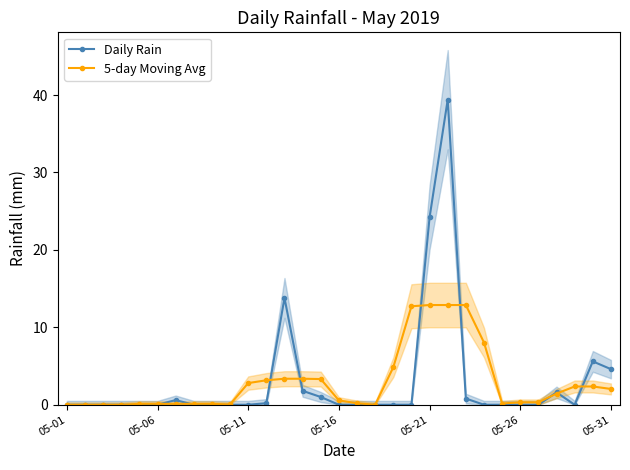

What is the difference between the maximum and minimum values in the Daily Rain series?

39.4